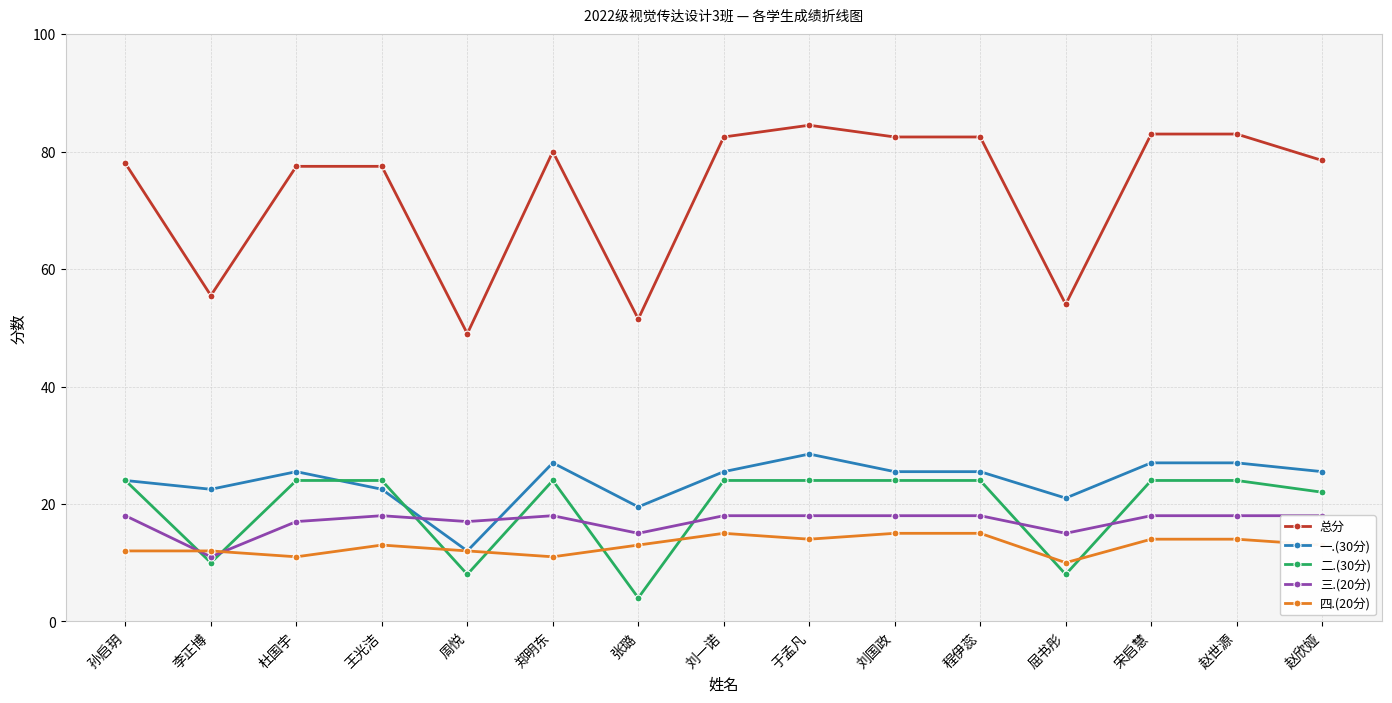

At how many categories does at least one series exceed 7?

15